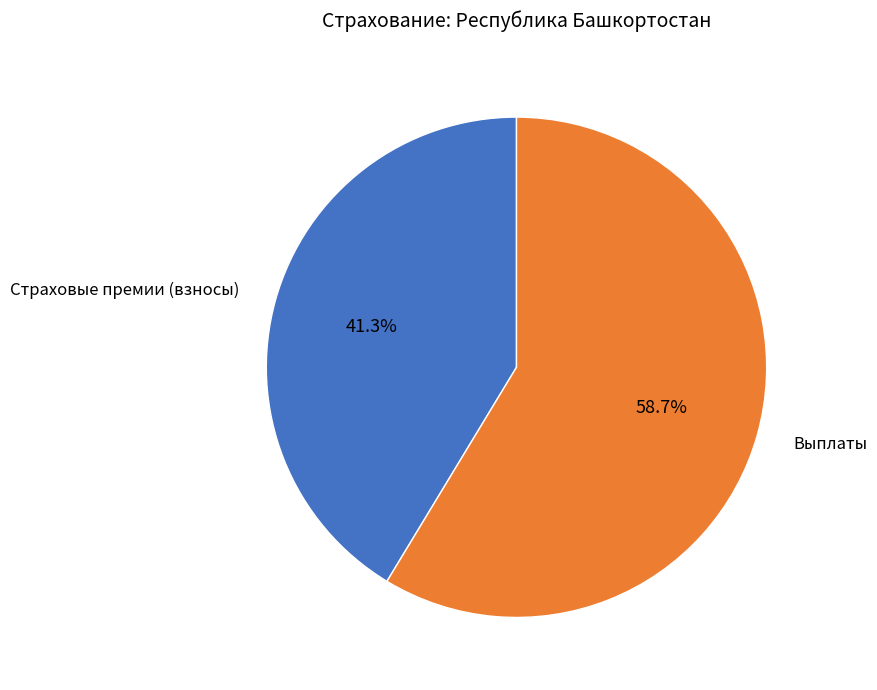

Is Выплаты the majority of the pie?

Yes